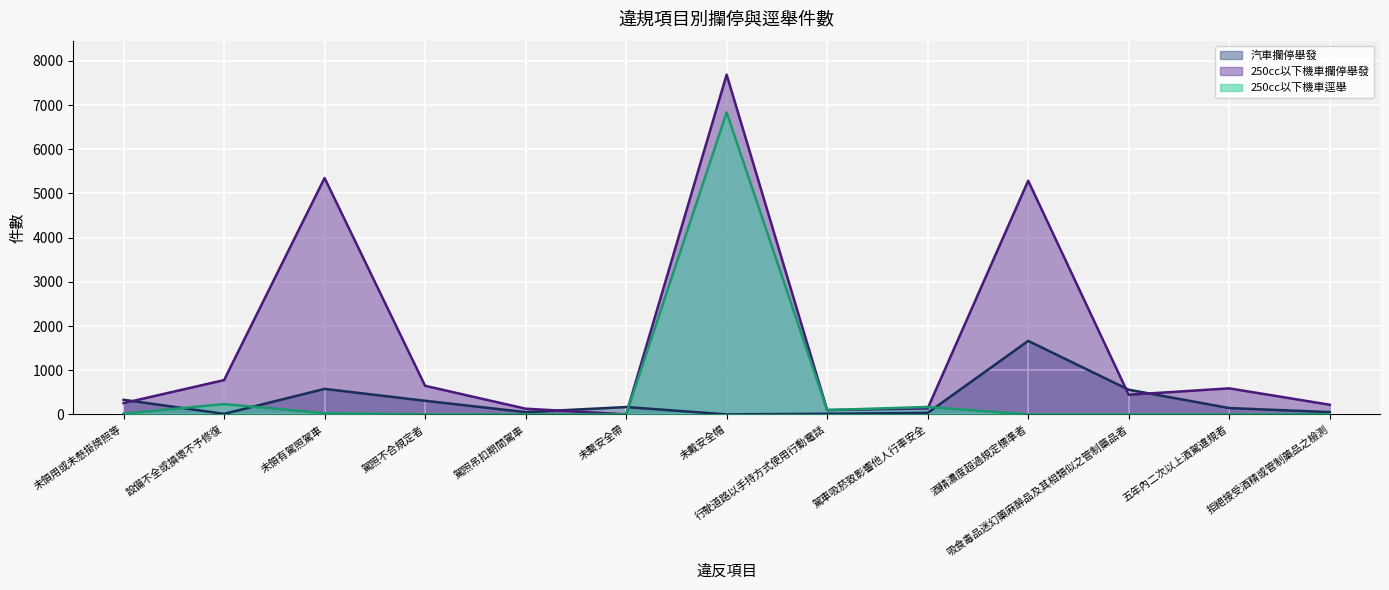

Which category has the highest value across all series?

未戴安全帽